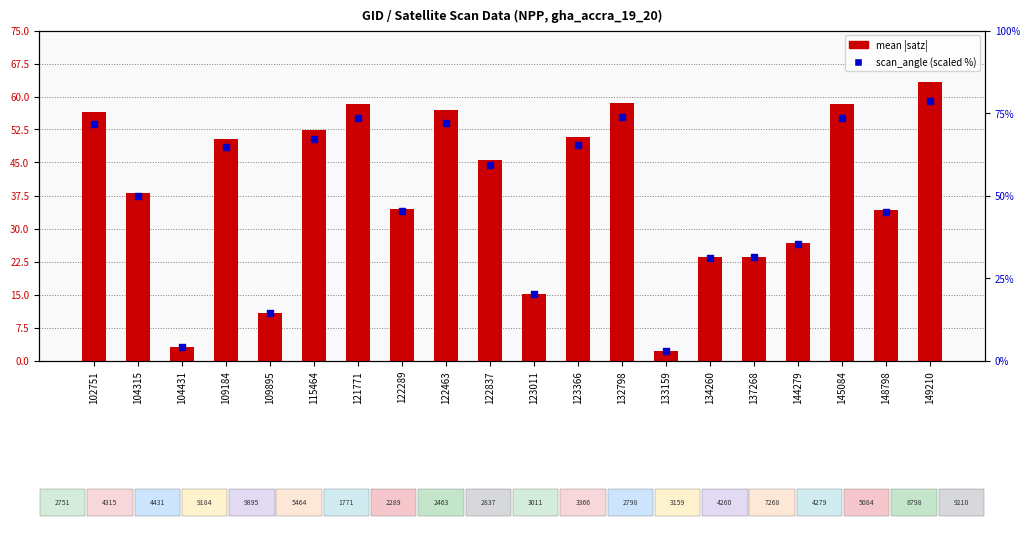

Is the value of mean |satz| at 102751 greater than the value of scan_angle (scaled) at 145084?

No